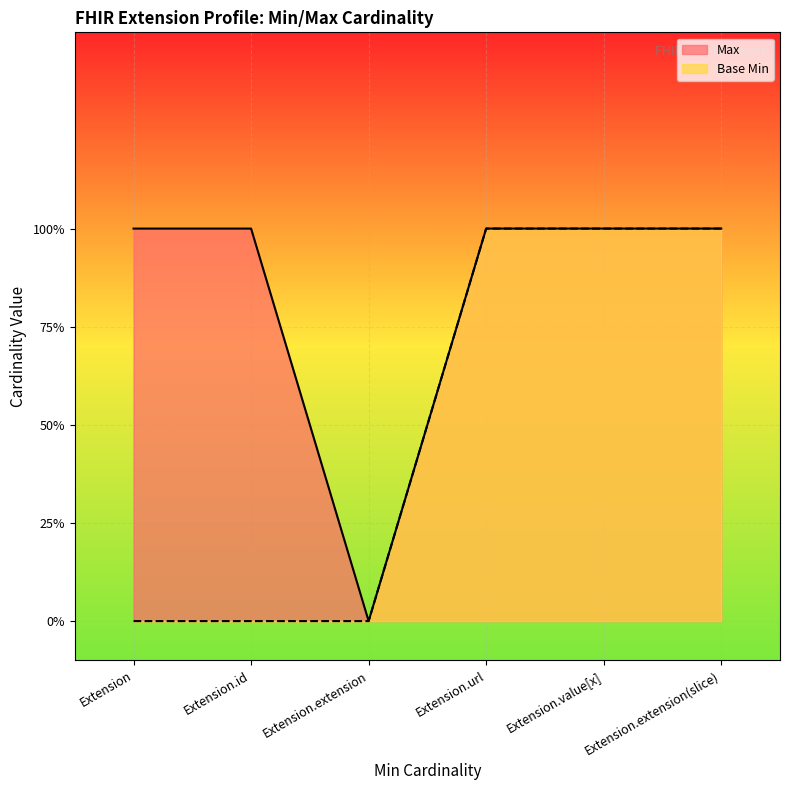

At which category does Max reach its first local valley?

Extension.extension